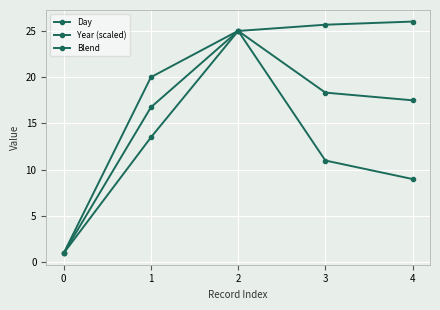

What is the value of the Day point at the 2nd from the left?

20.0